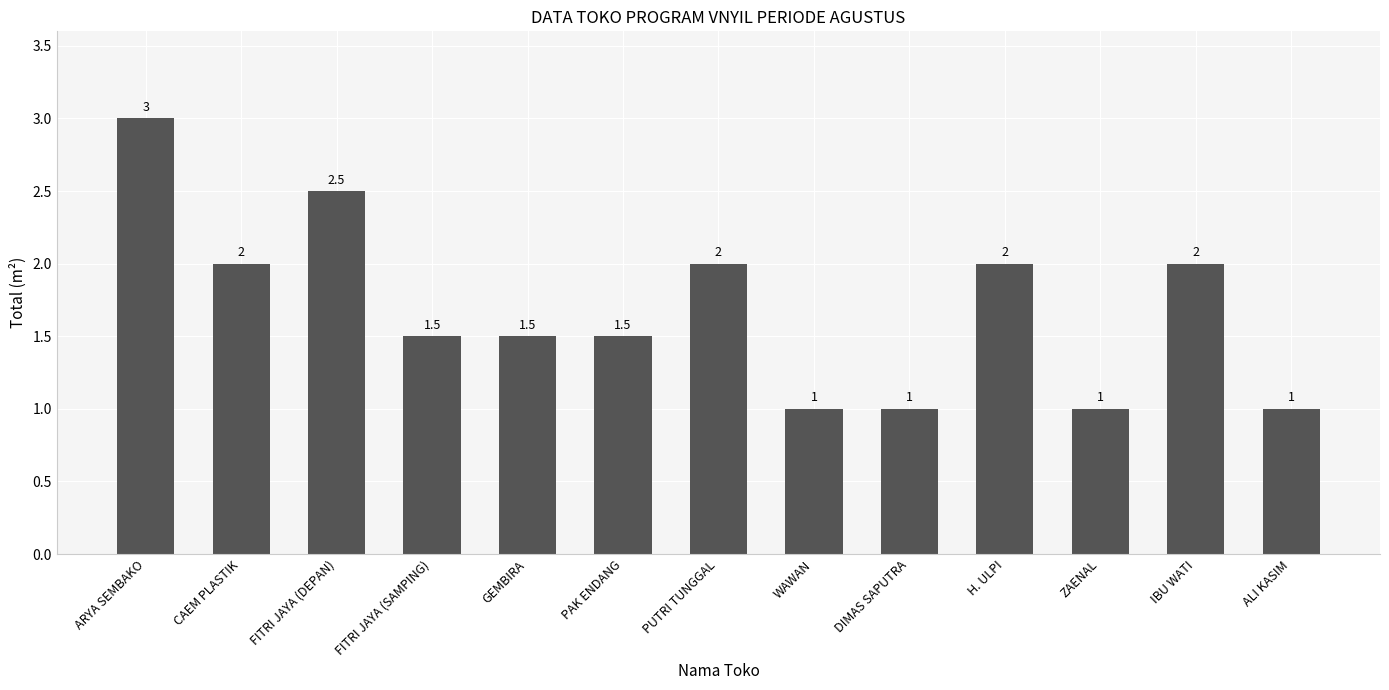

Is it true that the value at ZAENAL is 1.6?

False